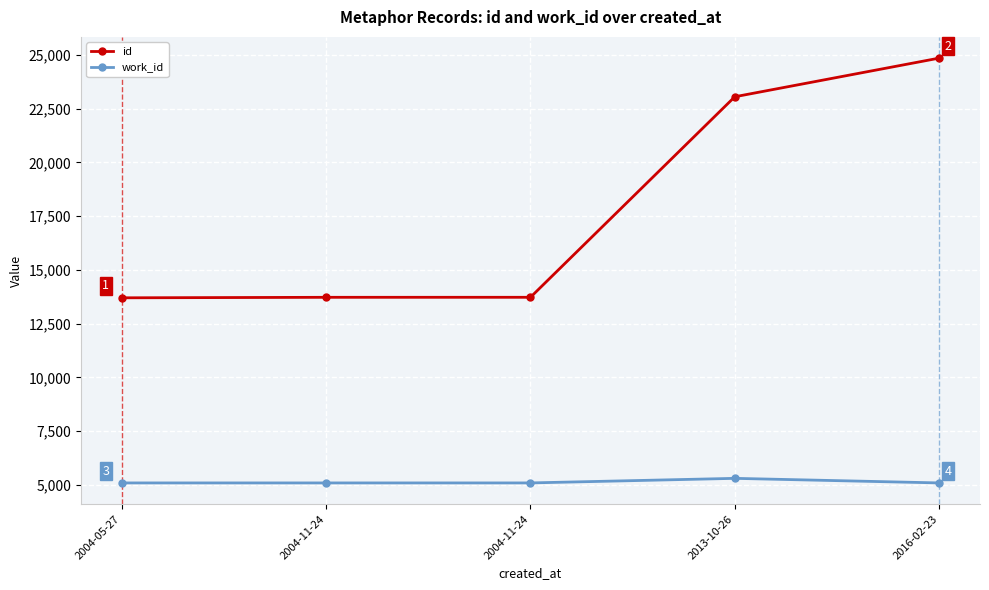

What is the sum of all work_id values?

25653